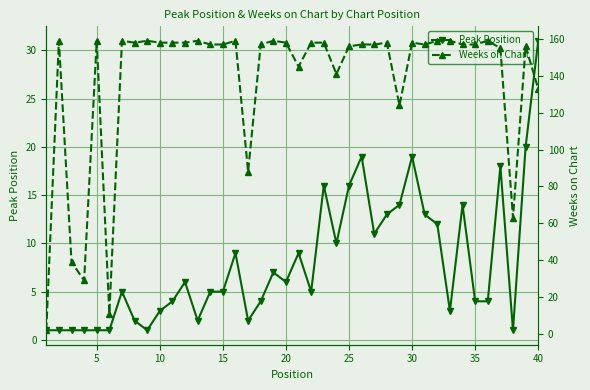

Is this an area chart (filled region under the line)?

No